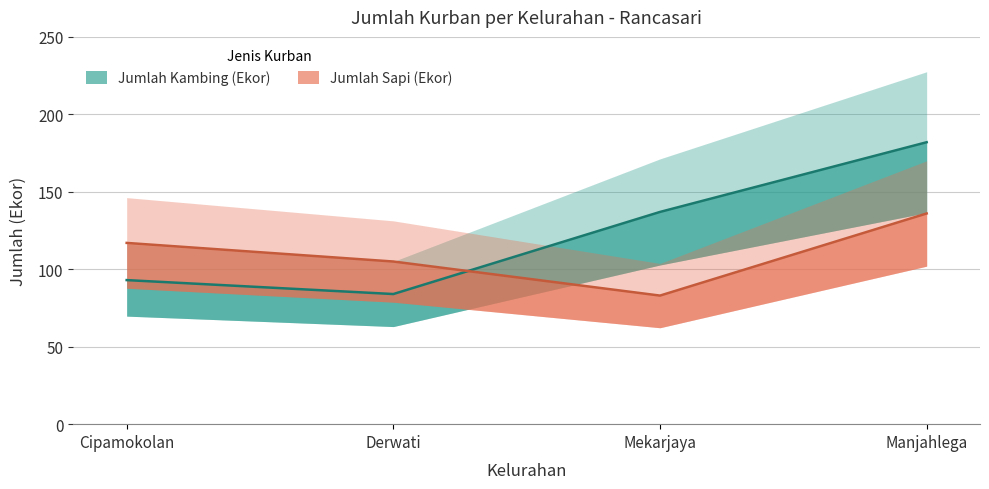

True or false: Jumlah Sapi (Ekor) has a value of 83 at Mekarjaya.

True